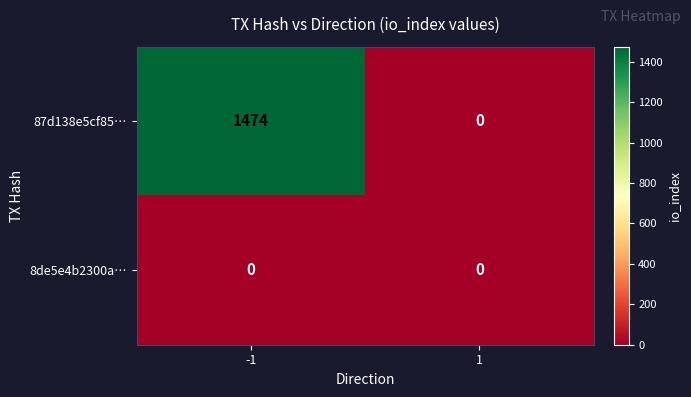

What is the difference between the maximum and minimum values in the 87d138e5cf85… series?

1474